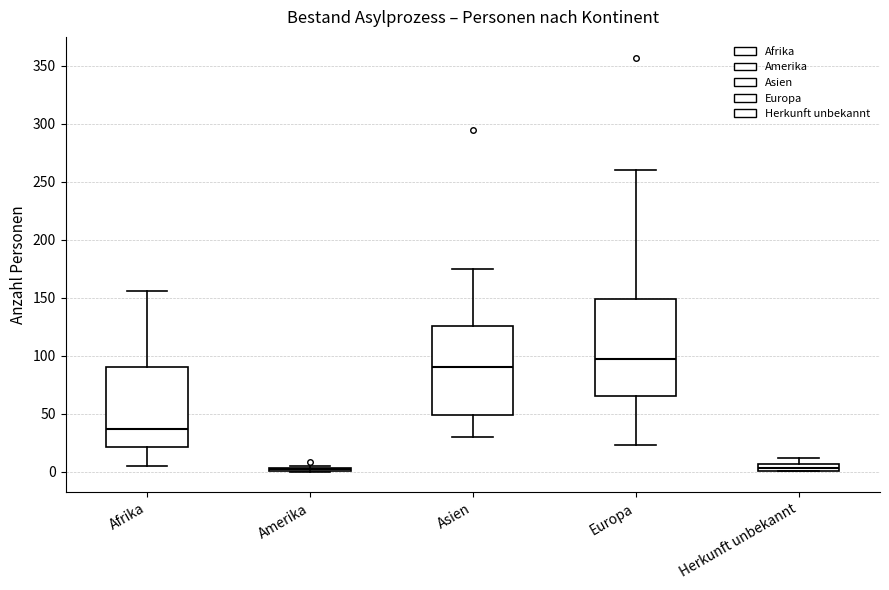

Which box is the tallest, from its lower edge to its upper edge?

Europa